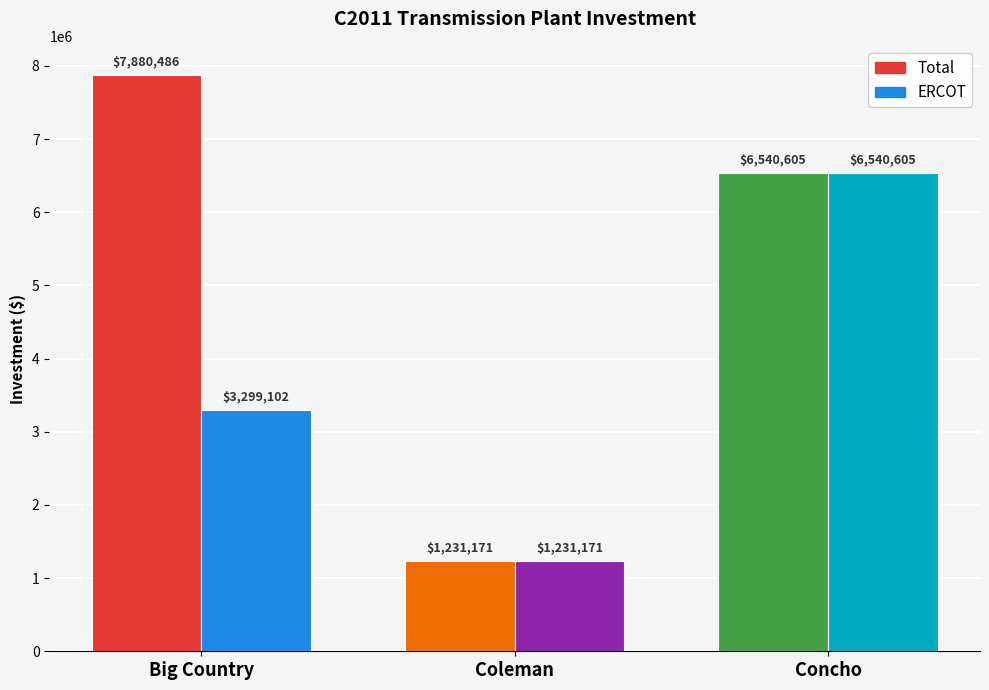

Rank the series by their average value, from highest to lowest.

Total, ERCOT